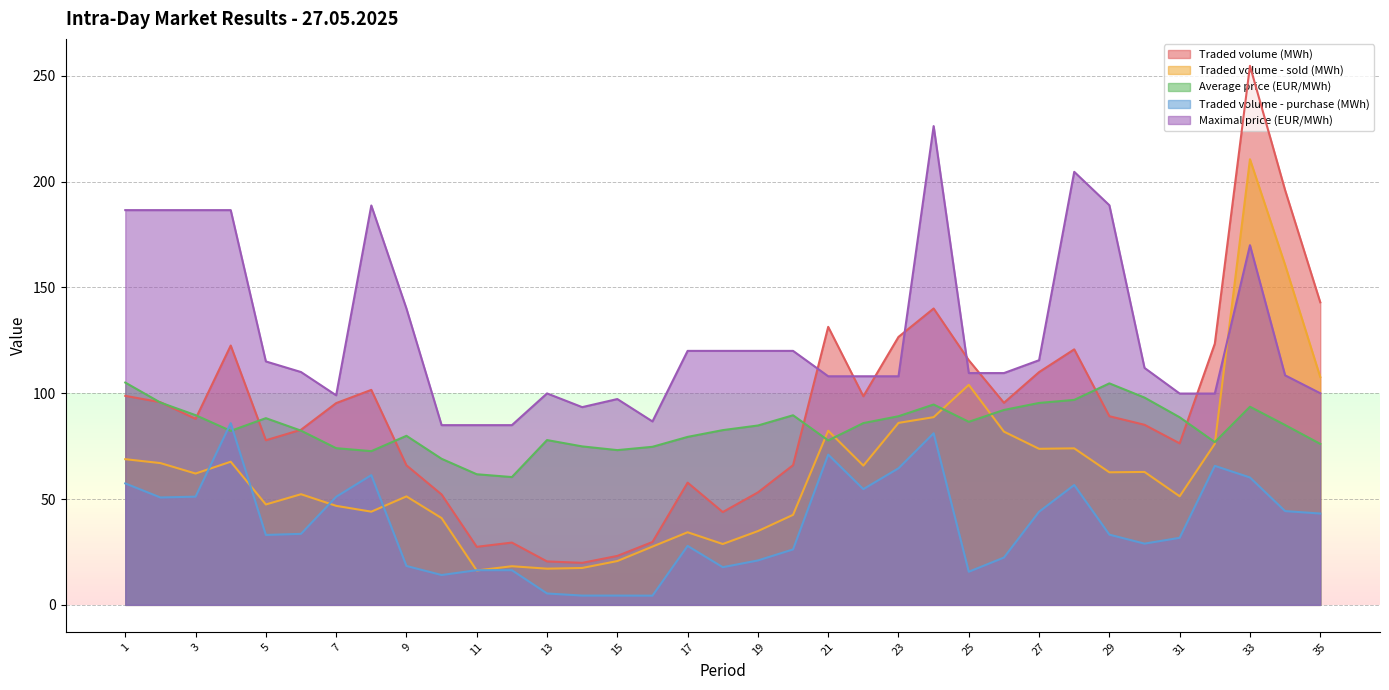

At which category is the sum across all series the highest?

33